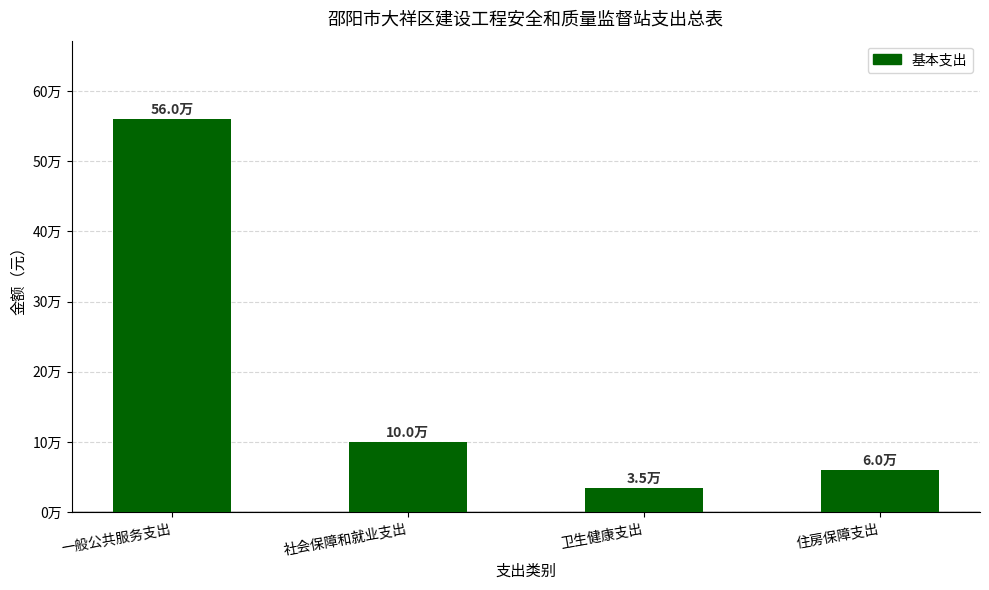

True or false: the data shows 53689.7 at 卫生健康支出.

False